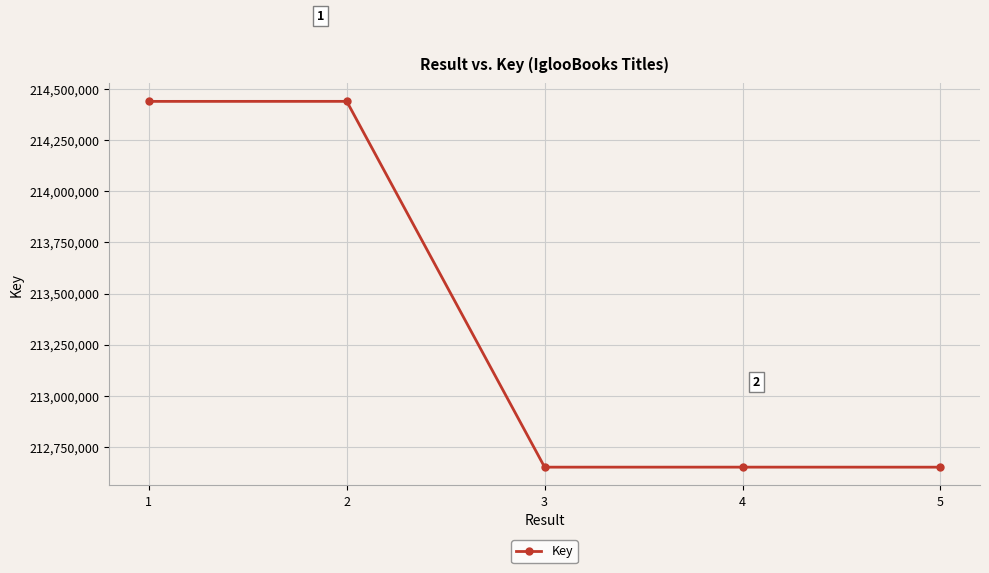

Where is the first local maximum?

2